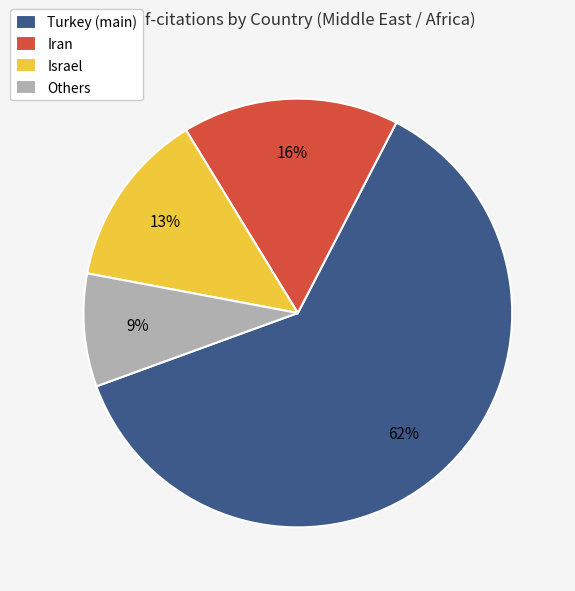

How many segments does this pie chart have?

4